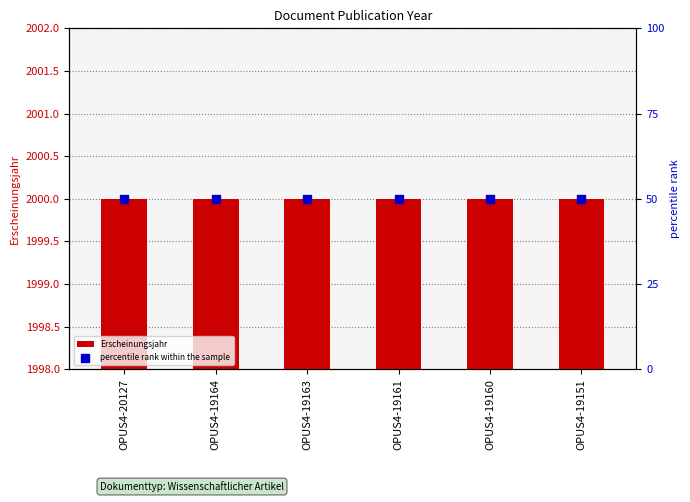

What are all the series names shown in the legend?

Erscheinungsjahr, percentile rank within the sample